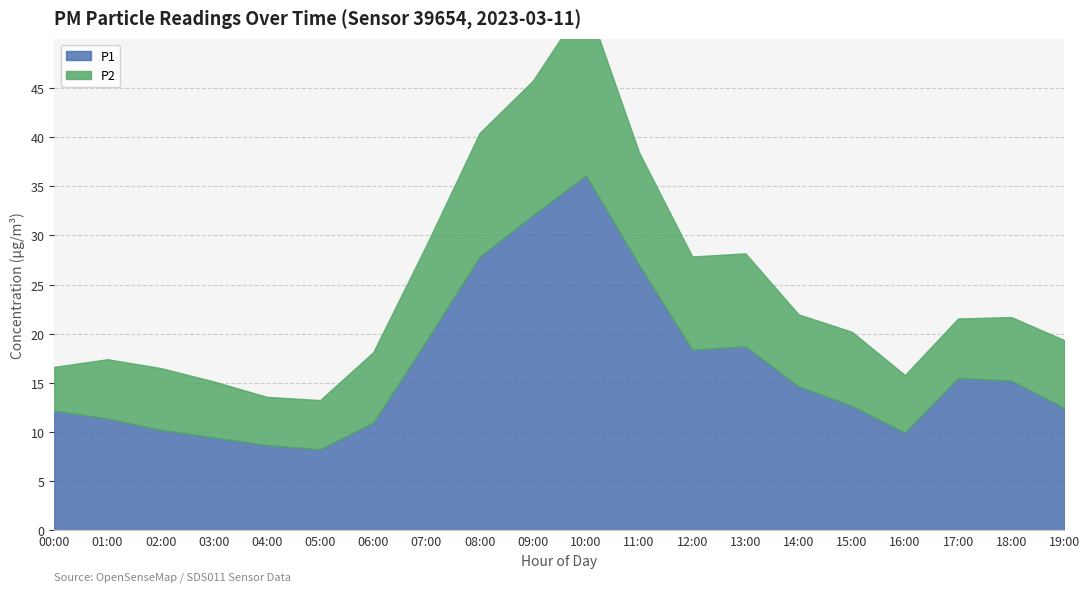

What position from the right is 03:00?

17